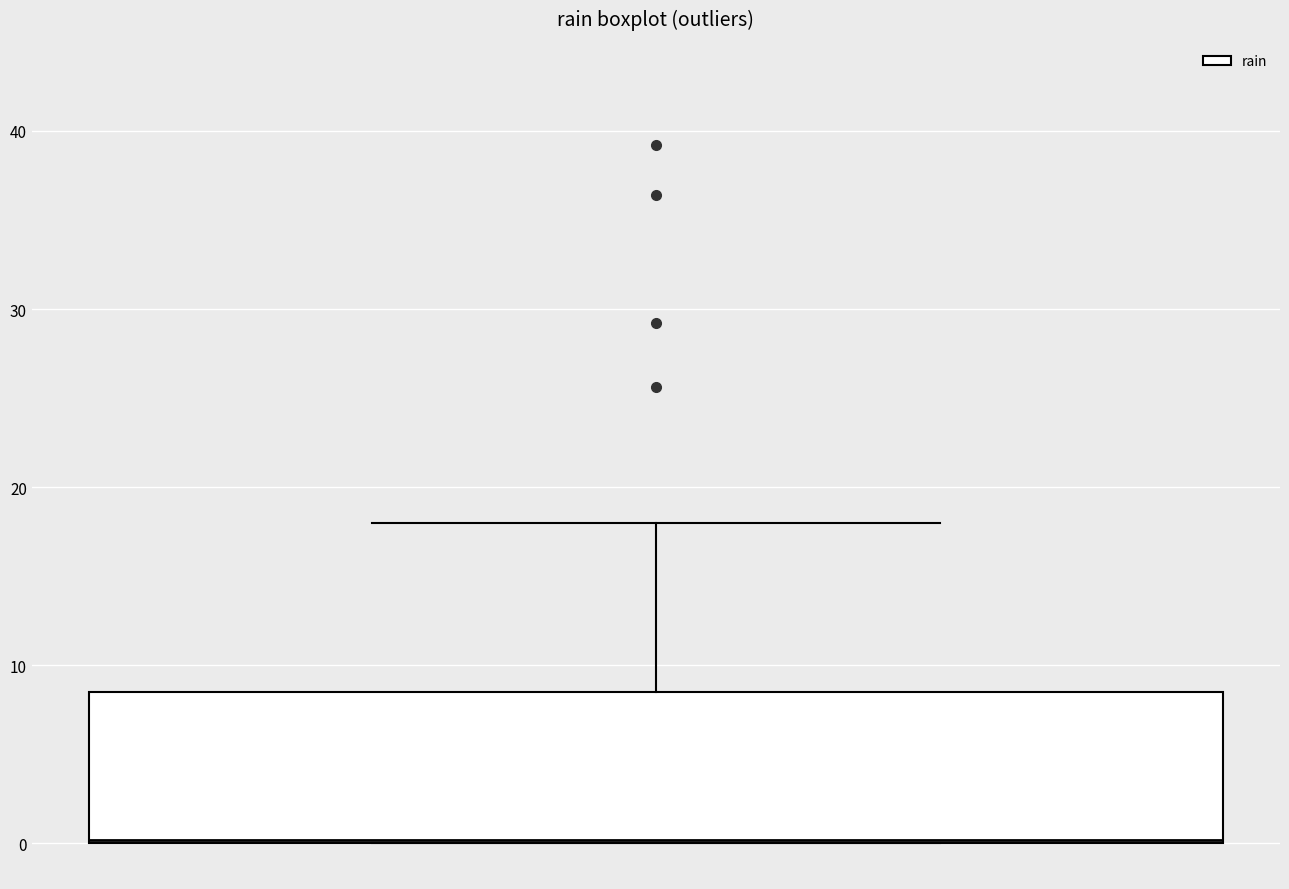

Where is the lower edge of the box on the y-axis? The values are not printed on the chart, so give them approximately, as read against the axis.

0